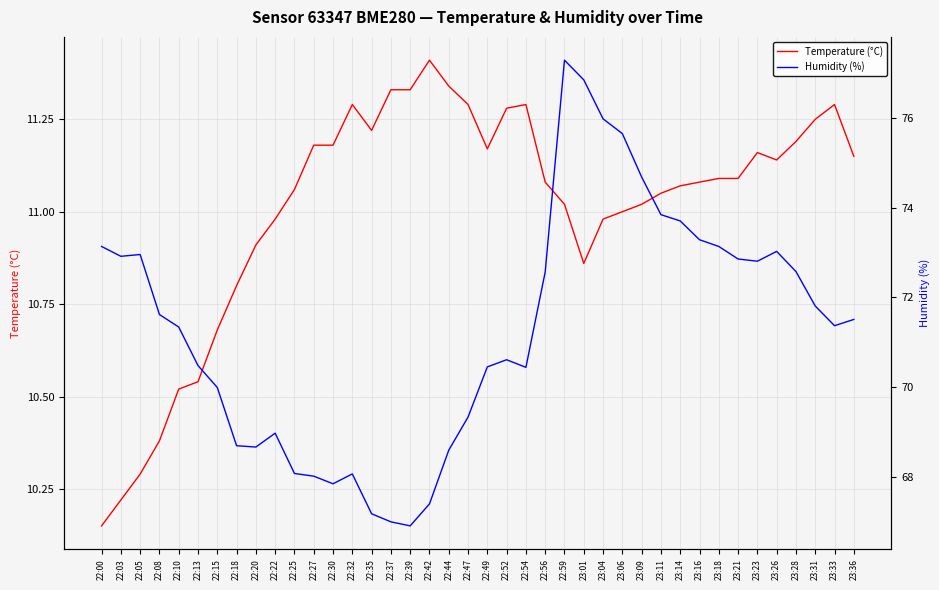

What is the difference between the second highest and second lowest values in the Temperature (°C) series?

1.1